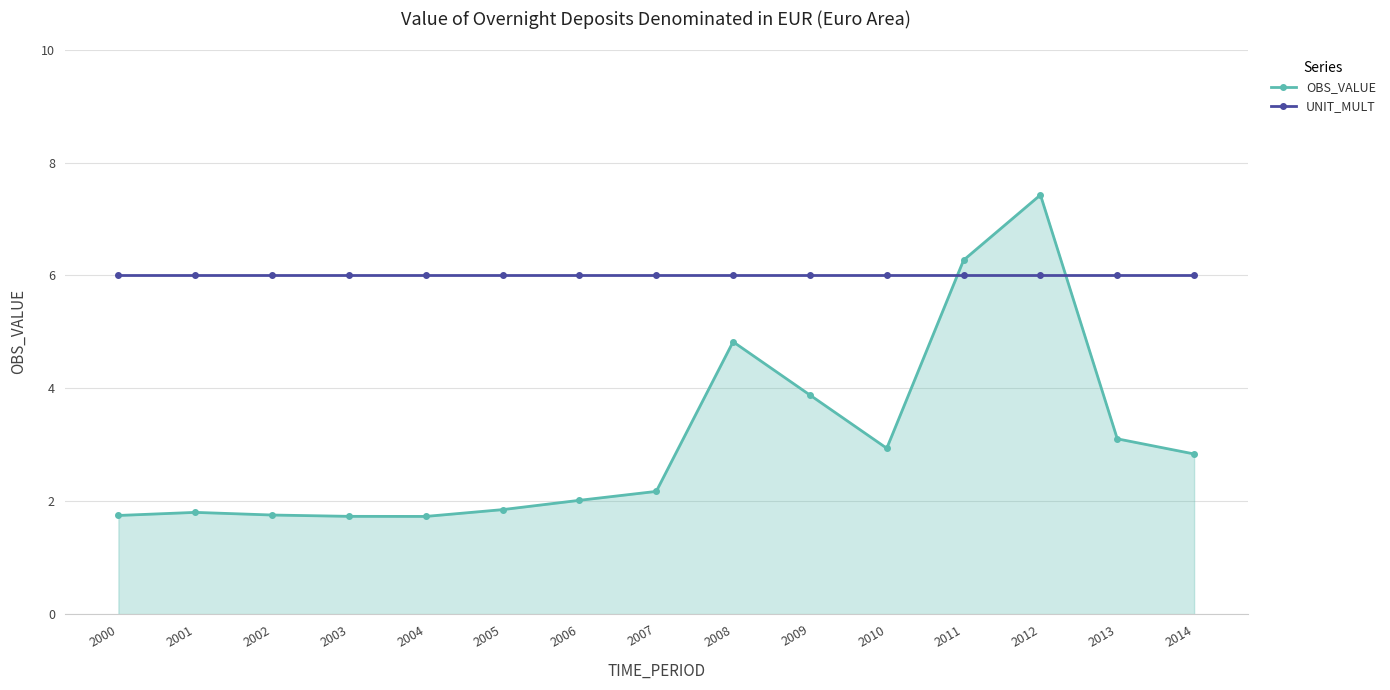

Between 2004 and 2012, which series saw the biggest shift?

OBS_VALUE